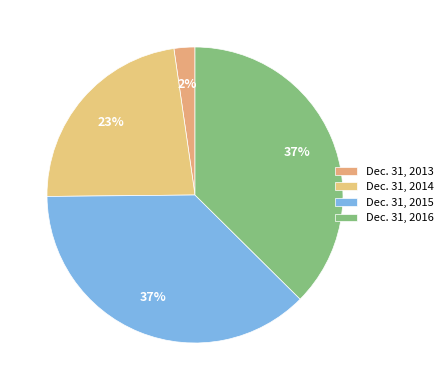

How many segments does this pie chart have?

4